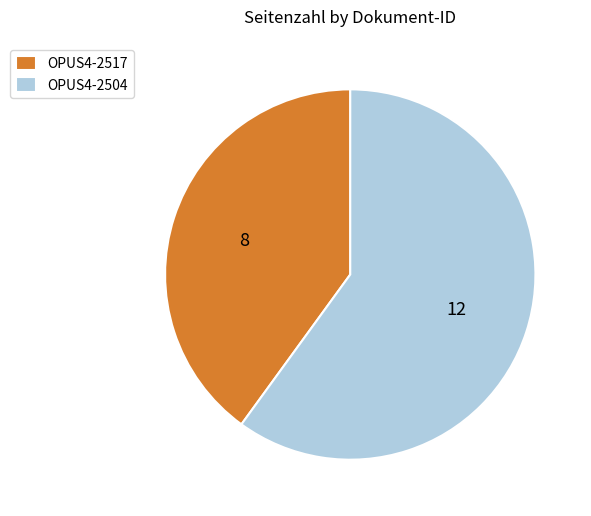

Rank the categories by value from lowest to highest.

OPUS4-2517, OPUS4-2504